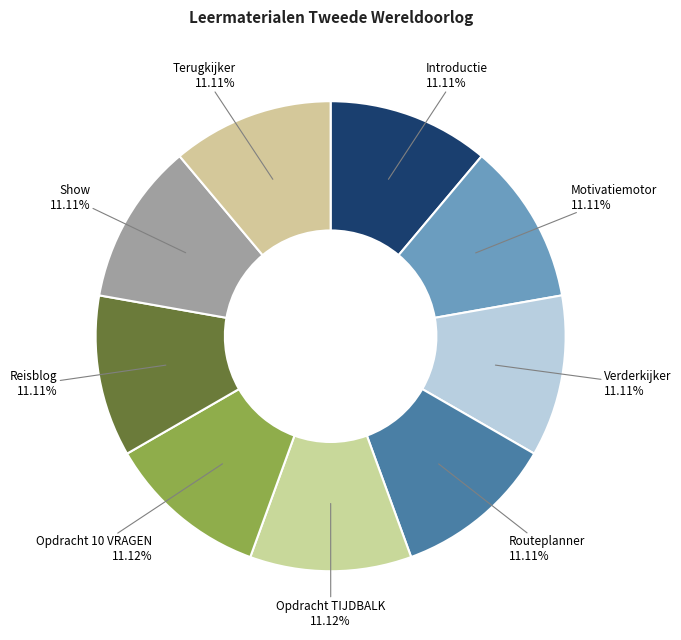

Is the sum of Opdracht TIJDBALK and Show greater than half?

No